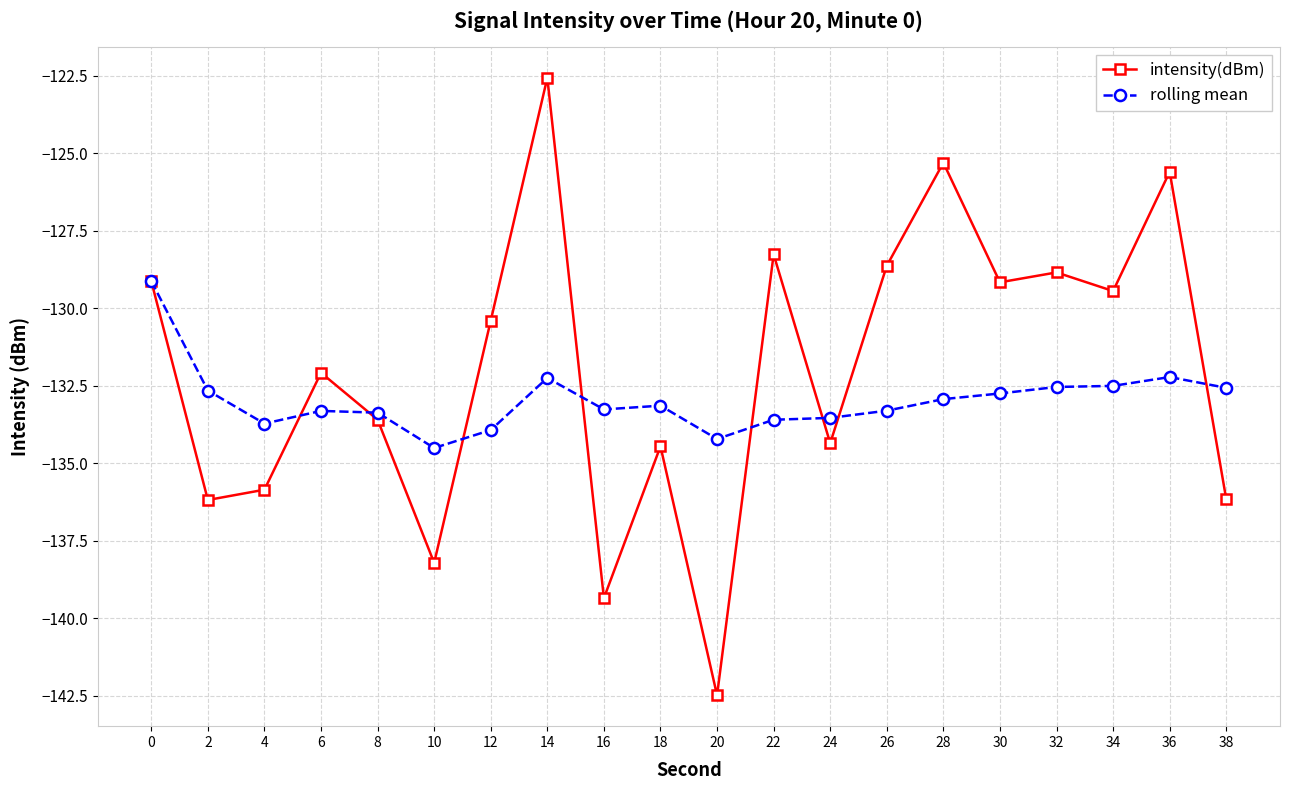

What is the value of the intensity(dBm) point at the 15th from the left?

-125.3